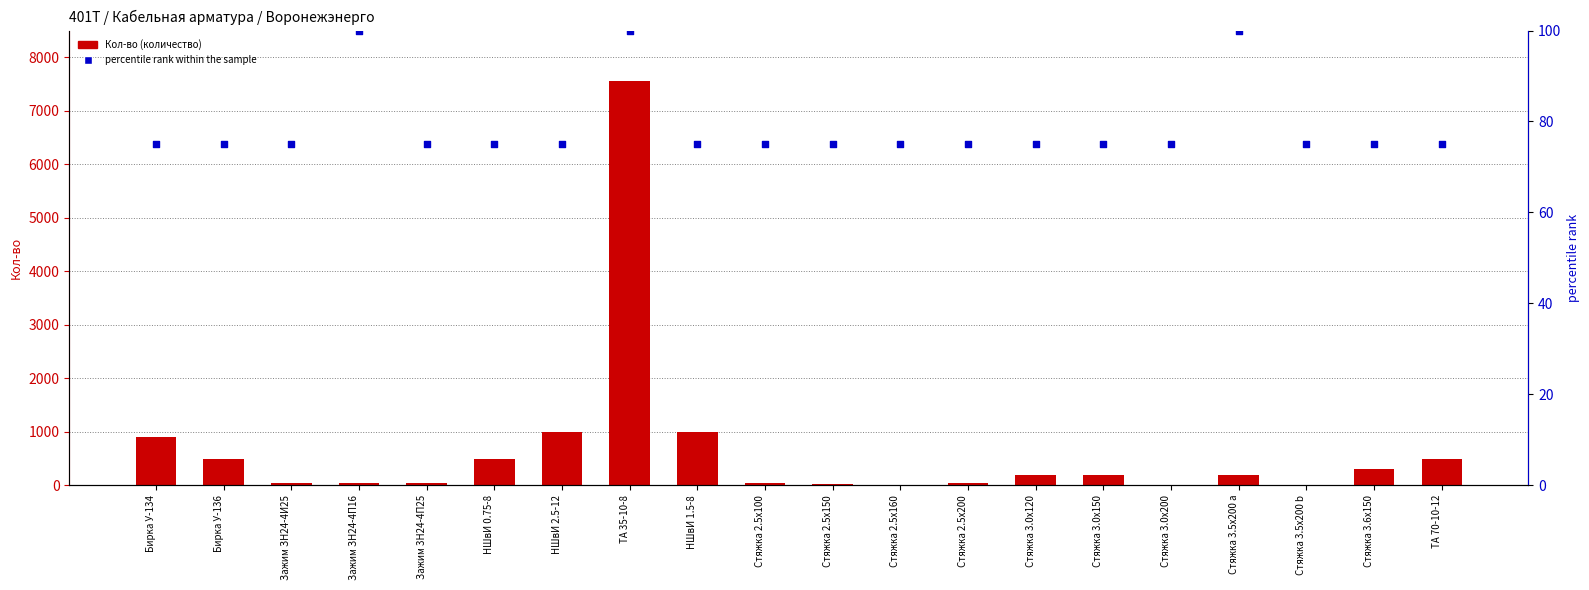

At which category is the sum across all series the highest?

ТА 35-10-8